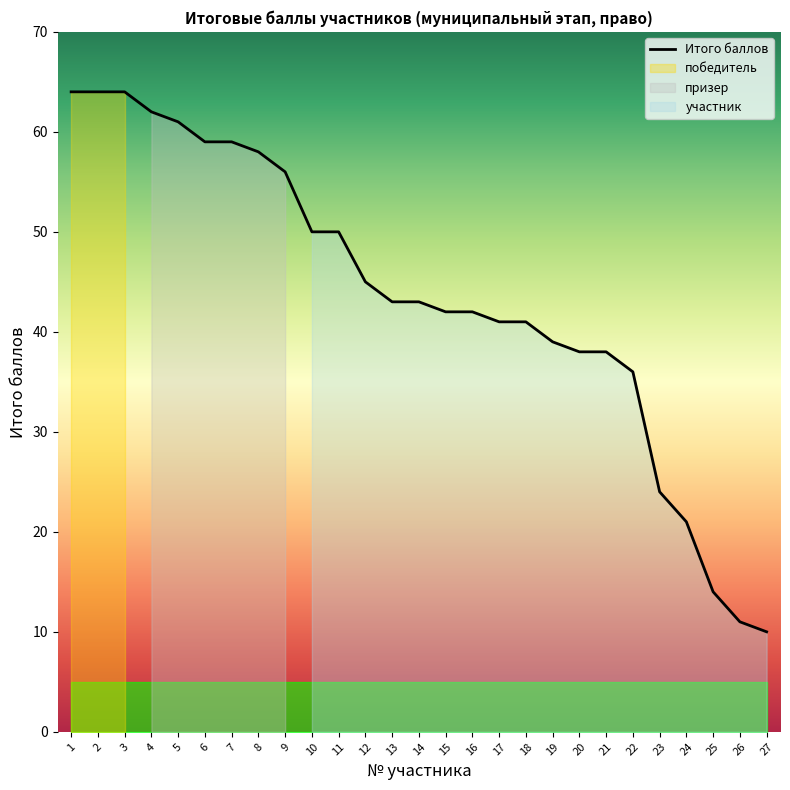

What is the value of the 13th point from the left?

43